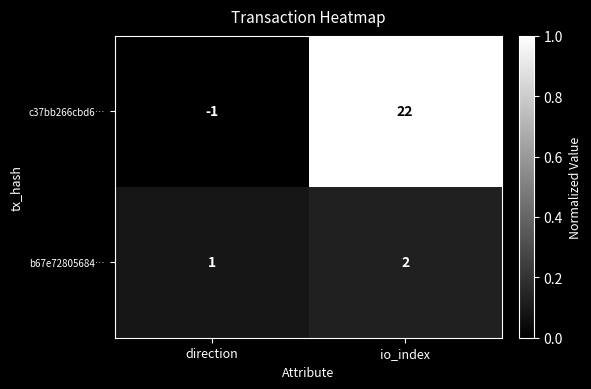

At how many categories does at least one series exceed 0?

2